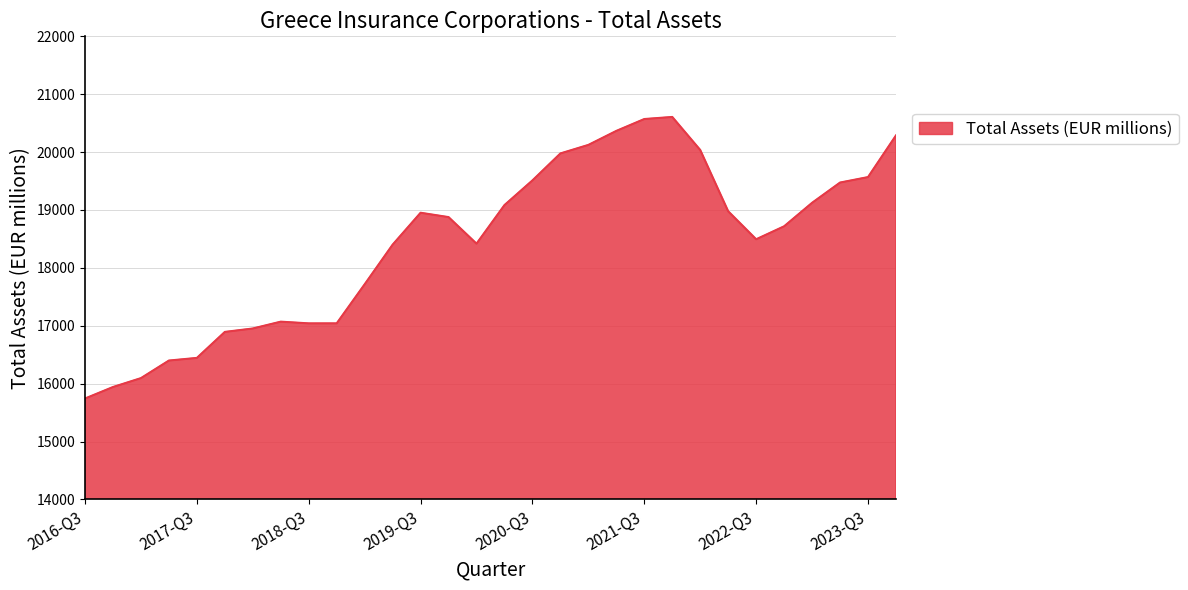

How many lines are shown in the chart?

1